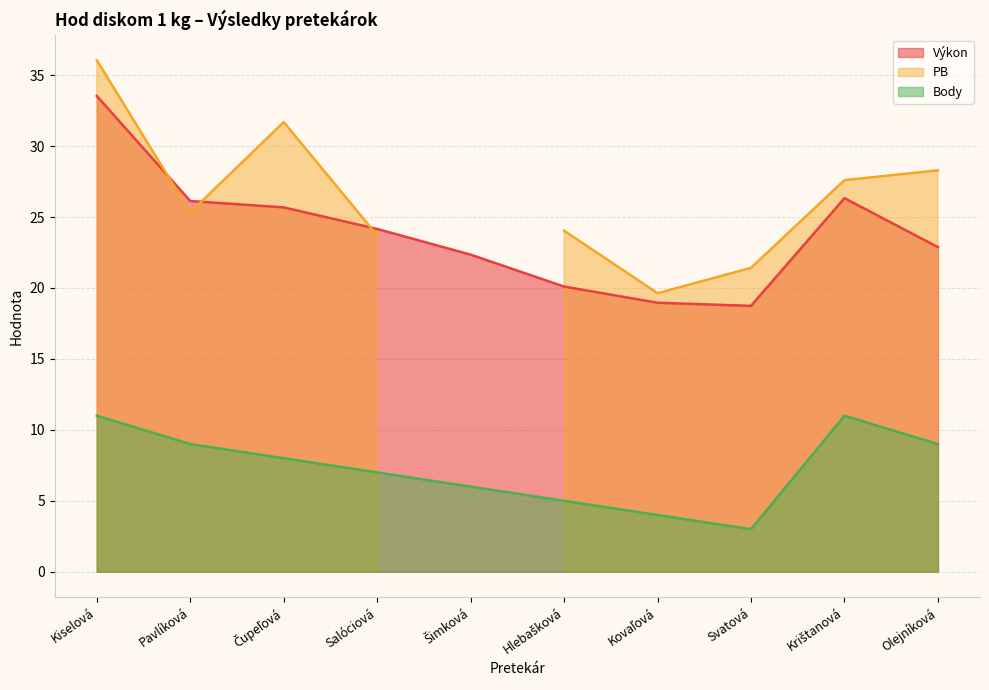

True or false: Body and Výkon intersect in this chart.

False